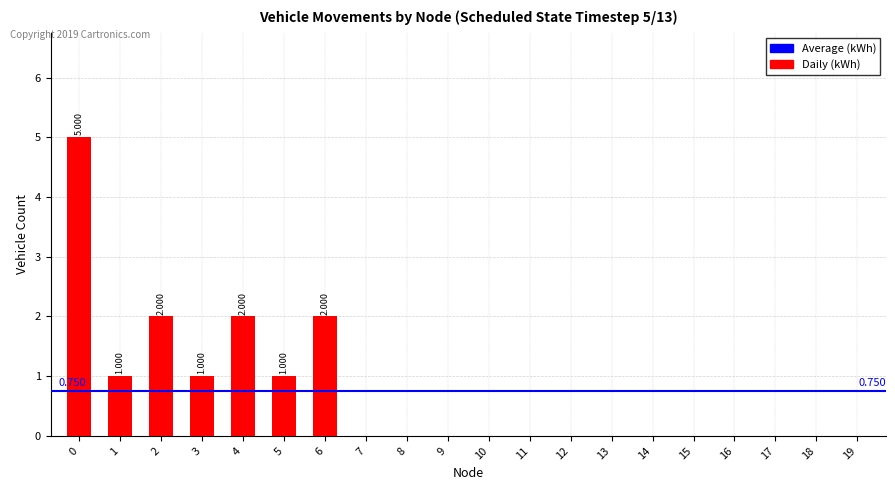

Does the chart contain stacked bars?

No